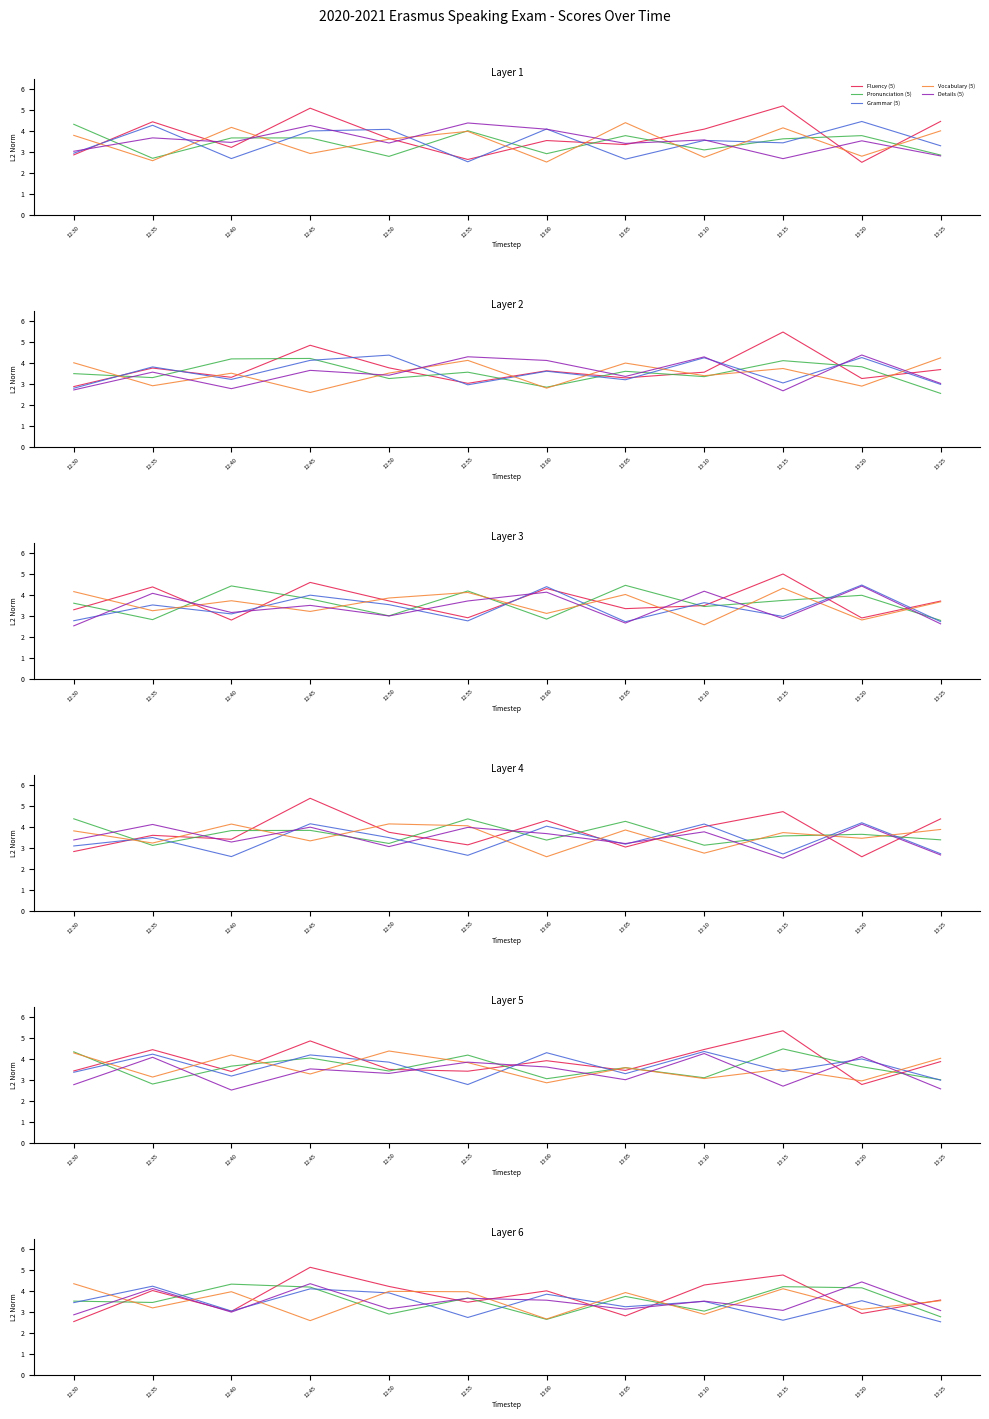

The Pronunciation (5) series shows 3.0 at 13:10. True or false?

True